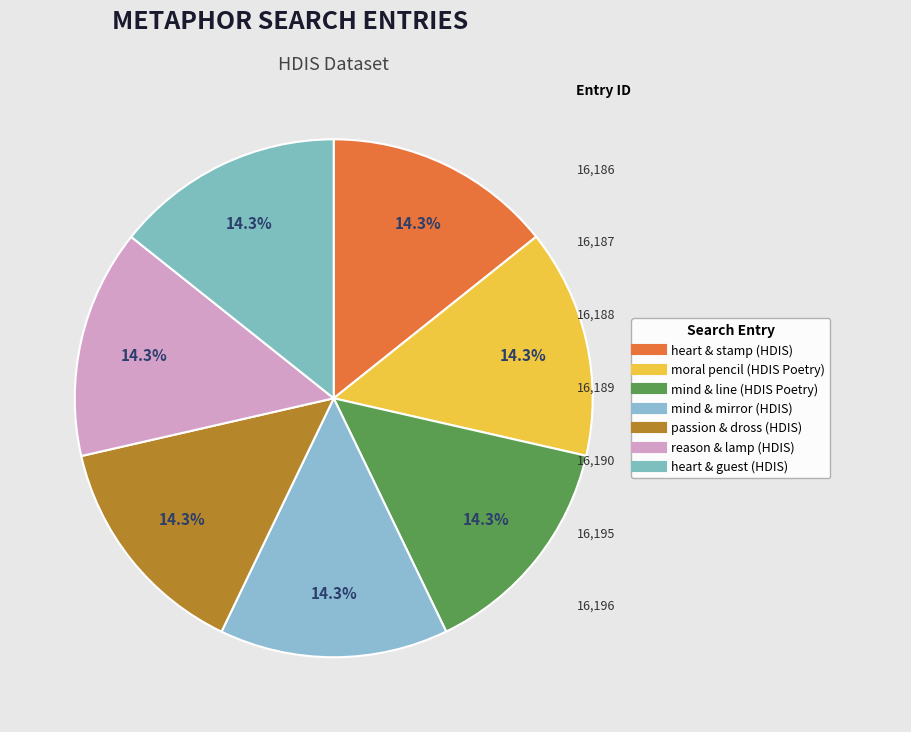

The moral pencil (HDIS Poetry) slice represents 29% of the pie. True or false?

False